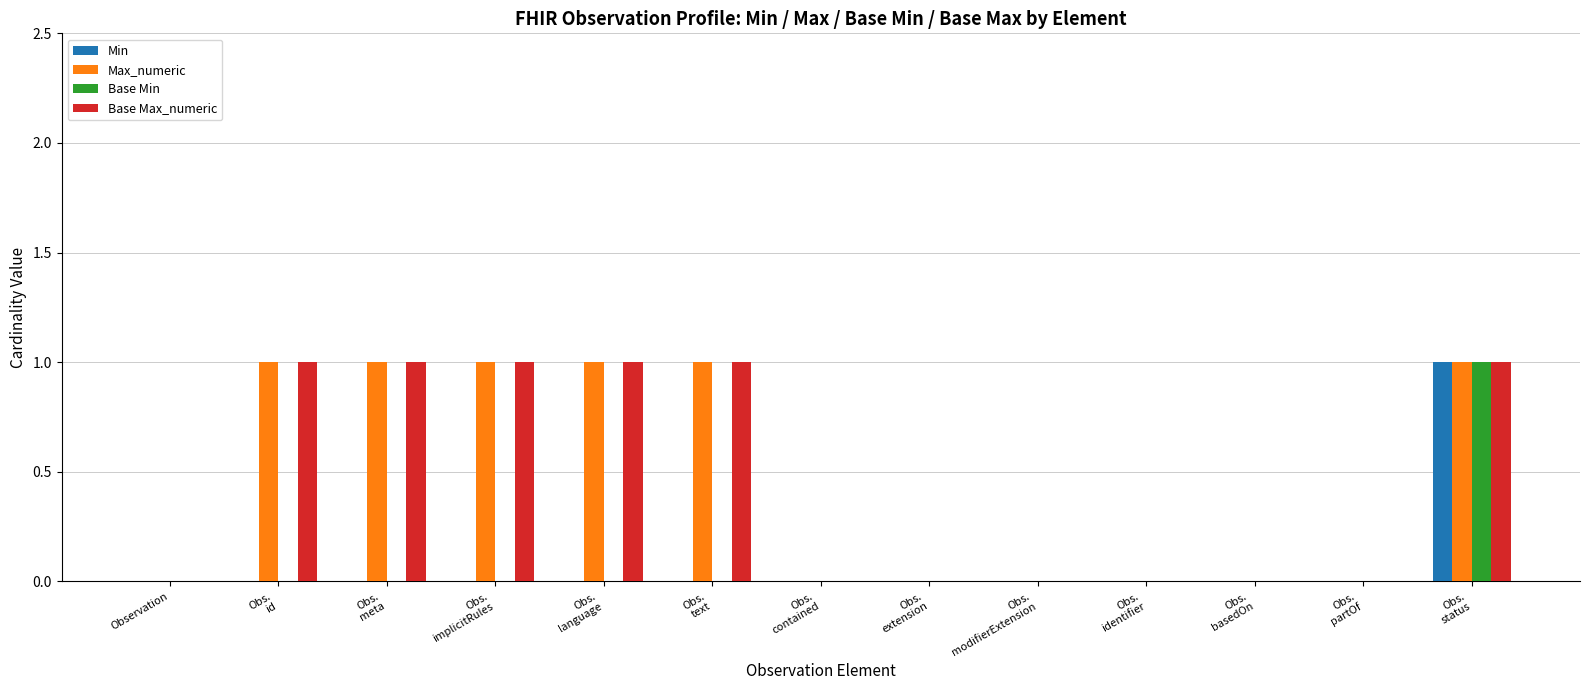

The Base Max_numeric series shows 0 at Observation. True or false?

True